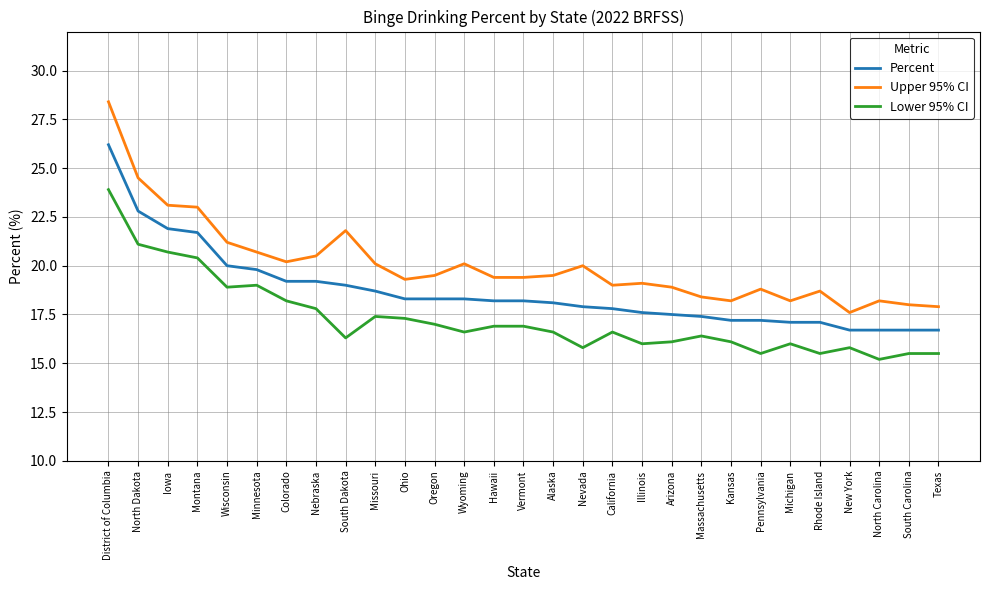

What position from the left is District of Columbia?

1